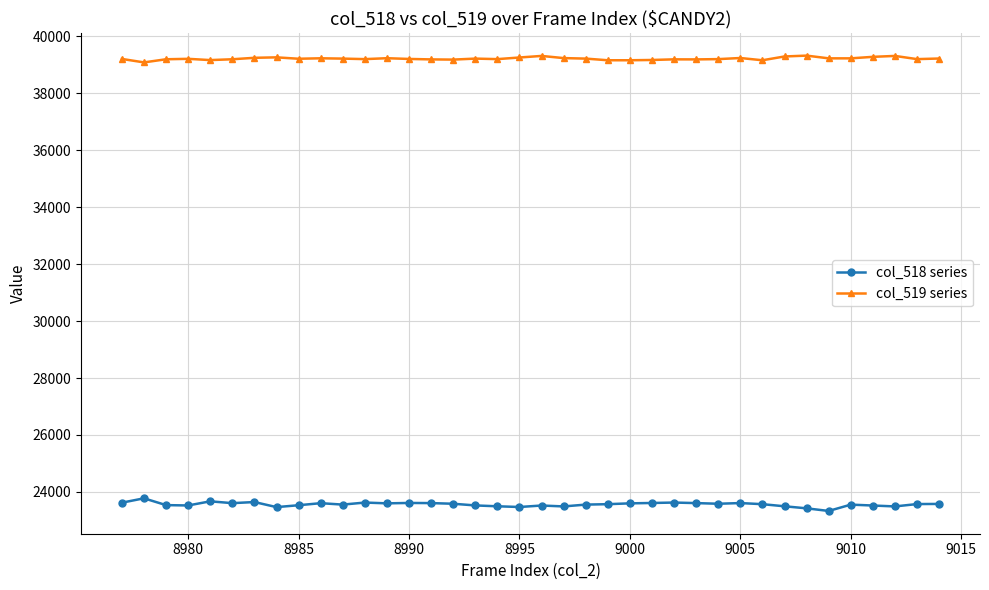

True or false: col_519 series and col_518 series intersect in this chart.

False